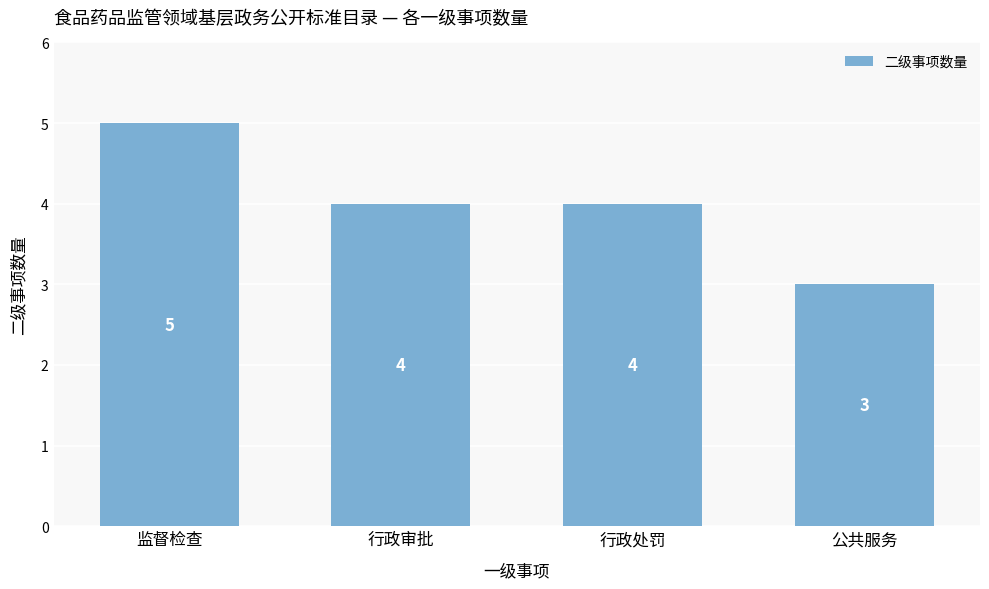

What is the change in value from 行政处罚 to 公共服务?

-1